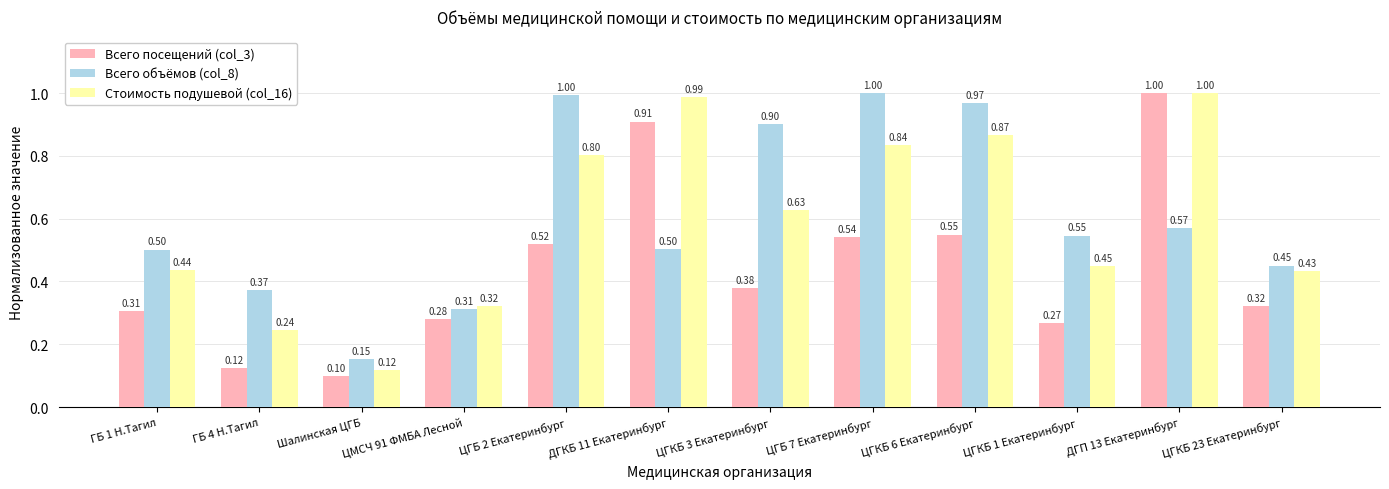

At which label is Всего объёмов (col_8) closest to 0?

Шалинская ЦГБ